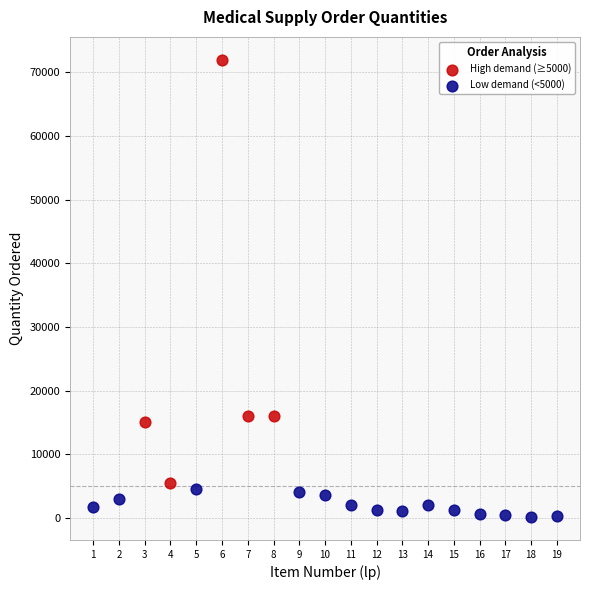

Which series has the widest spread of Y values?

High demand (≥5000)